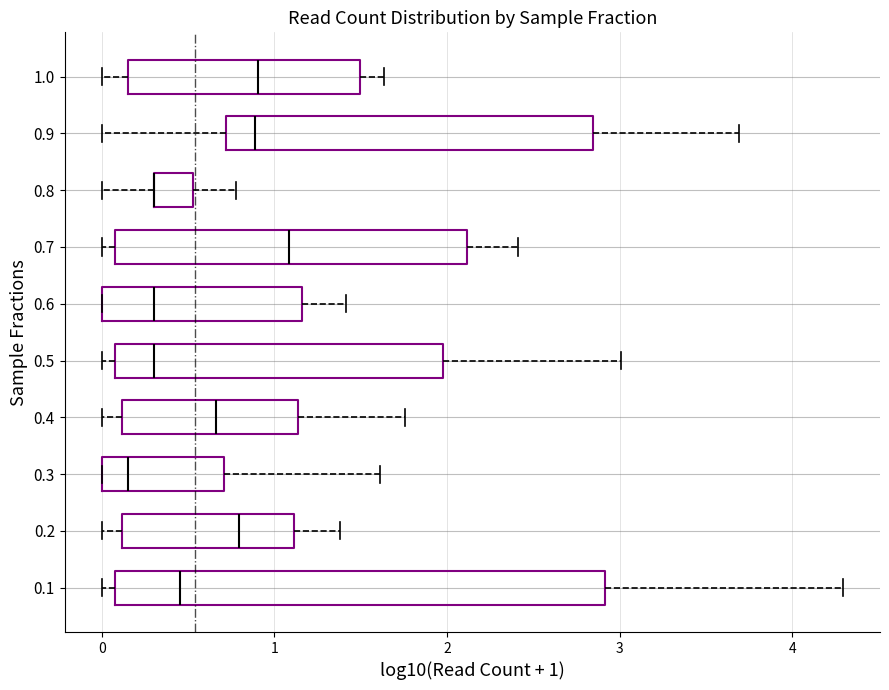

Which box is the widest, from its left edge to its right edge?

0.1